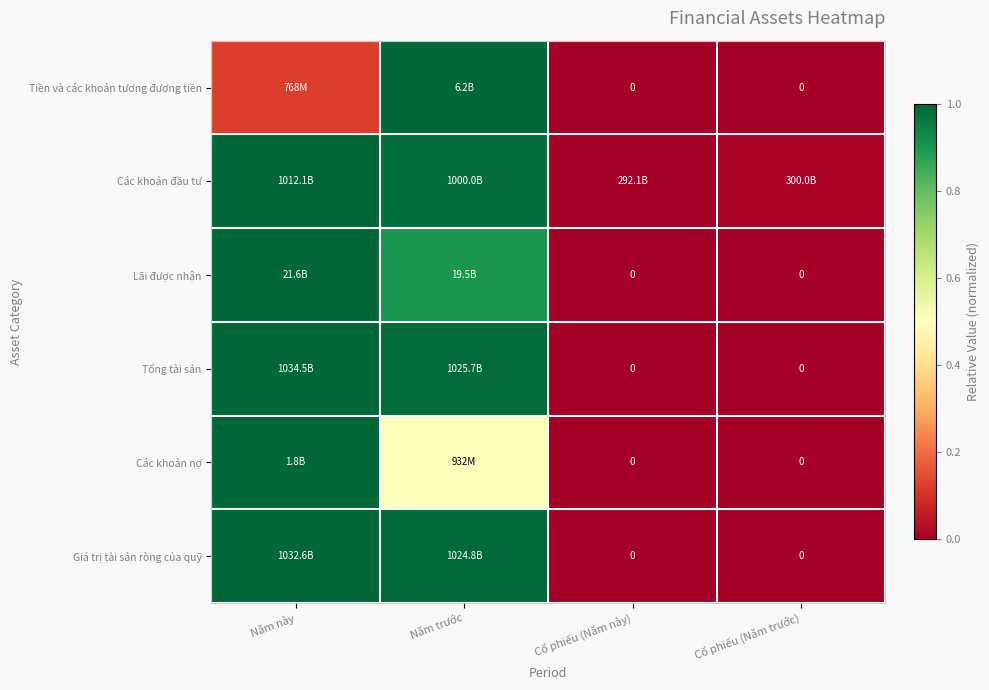

How many positive values does the Tiền và các khoản tương đương tiền series have?

2